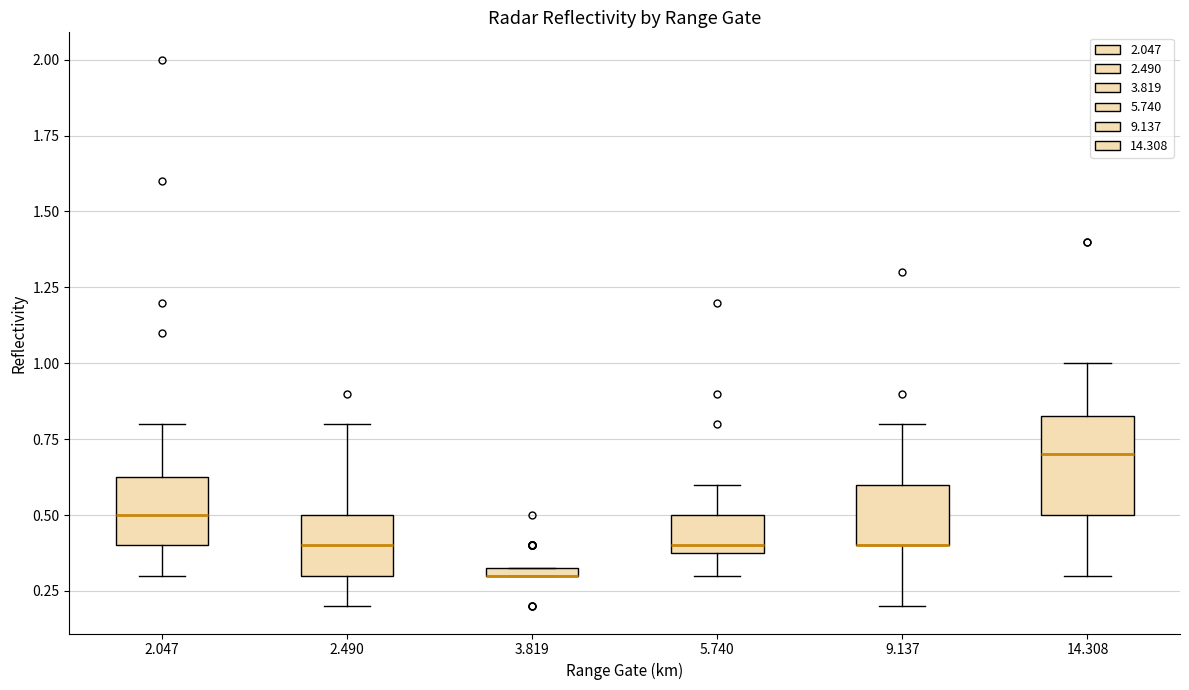

Where does the lower whisker of the box at x = 5.740 end on the y-axis? The values are not printed on the chart, so give them approximately, as read against the axis.

0.30